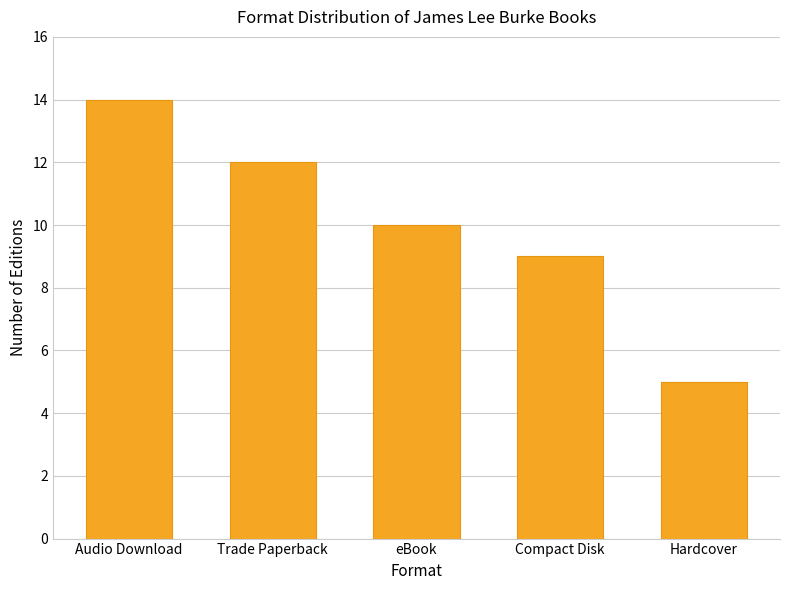

Which has a higher value, eBook or Compact Disk?

eBook